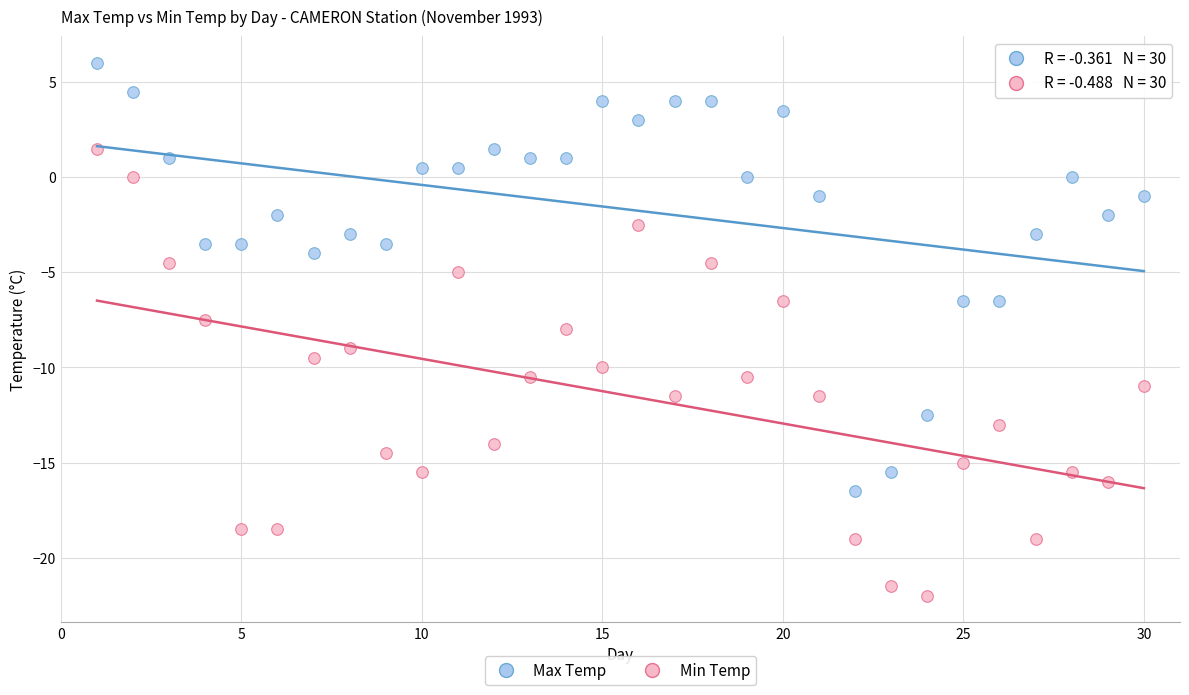

Across all data points, what is the range of Y values (max minus min)?

28.0